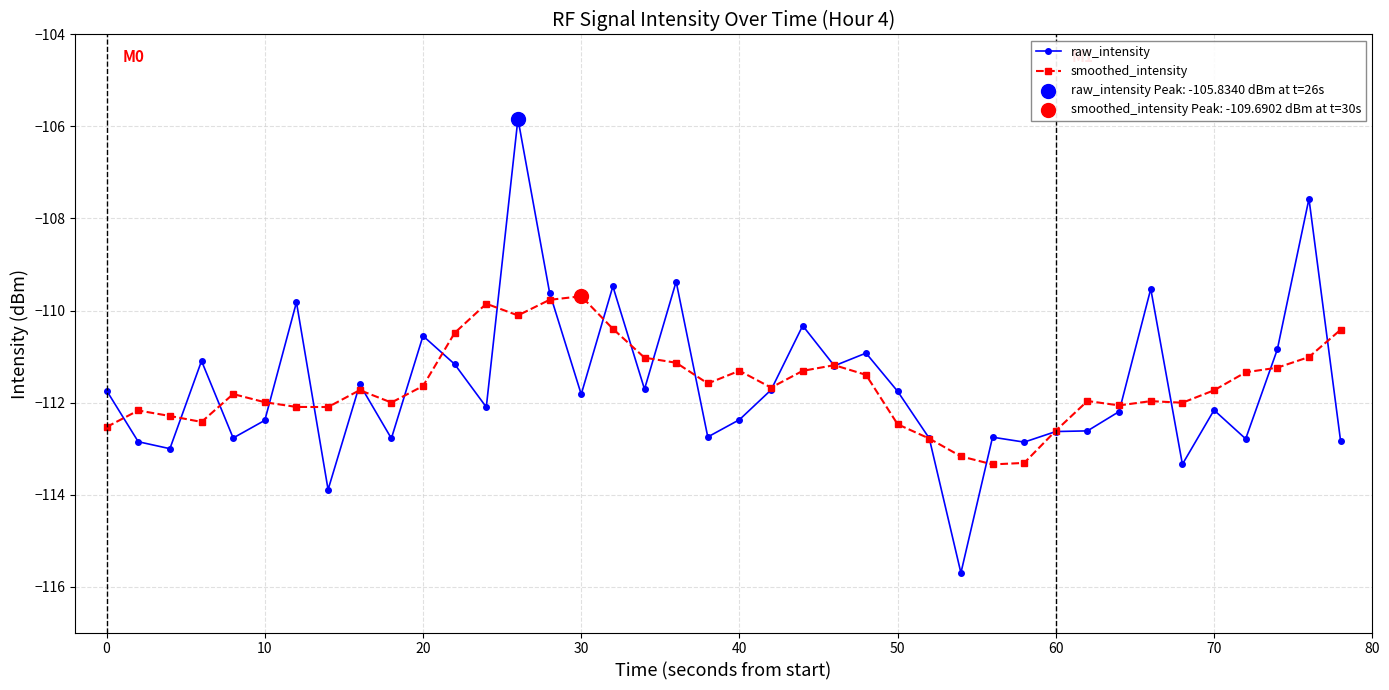

Which series has the widest spread of values?

raw_intensity